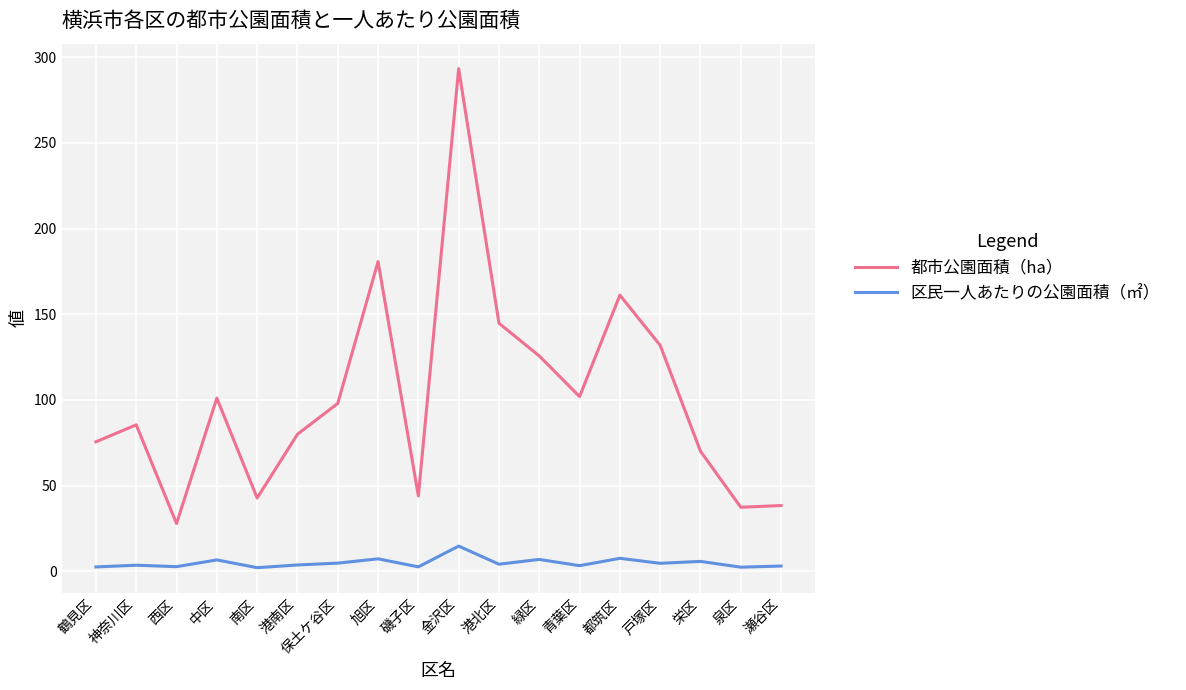

Is this an area chart (filled region under the line)?

No